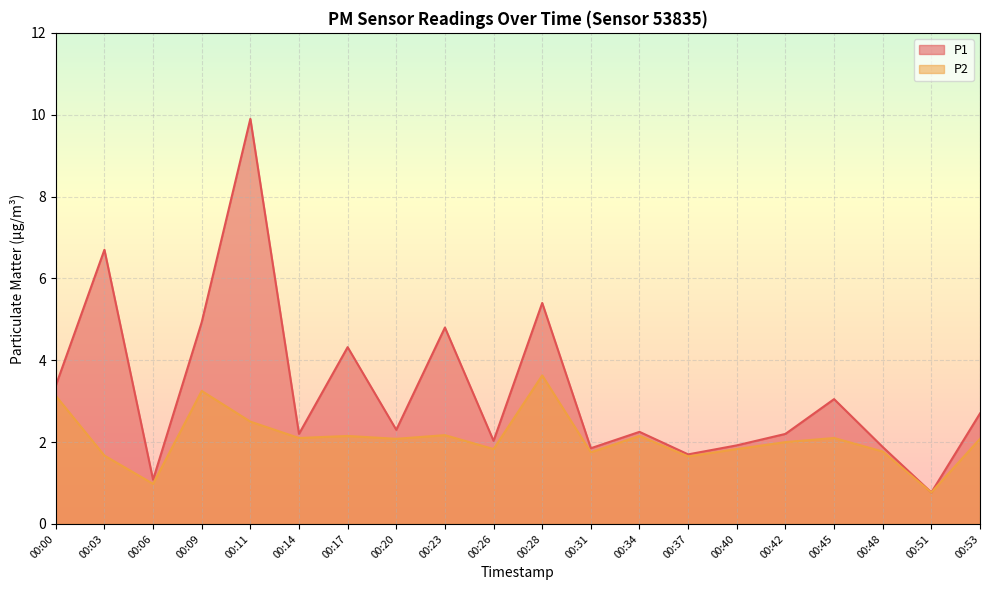

Reading left to right, list all the values displayed in this chart.

P1: 3.4	6.7	1.1	4.9	9.9	2.2	4.3	2.3	4.8	2.0	5.4	1.9	2.2	1.7	1.9	2.2	3.0	1.9	0.8	2.7
P2: 3.1	1.7	1.0	3.2	2.5	2.1	2.1	2.1	2.2	1.8	3.6	1.8	2.1	1.6	1.8	2.0	2.1	1.8	0.8	2.1